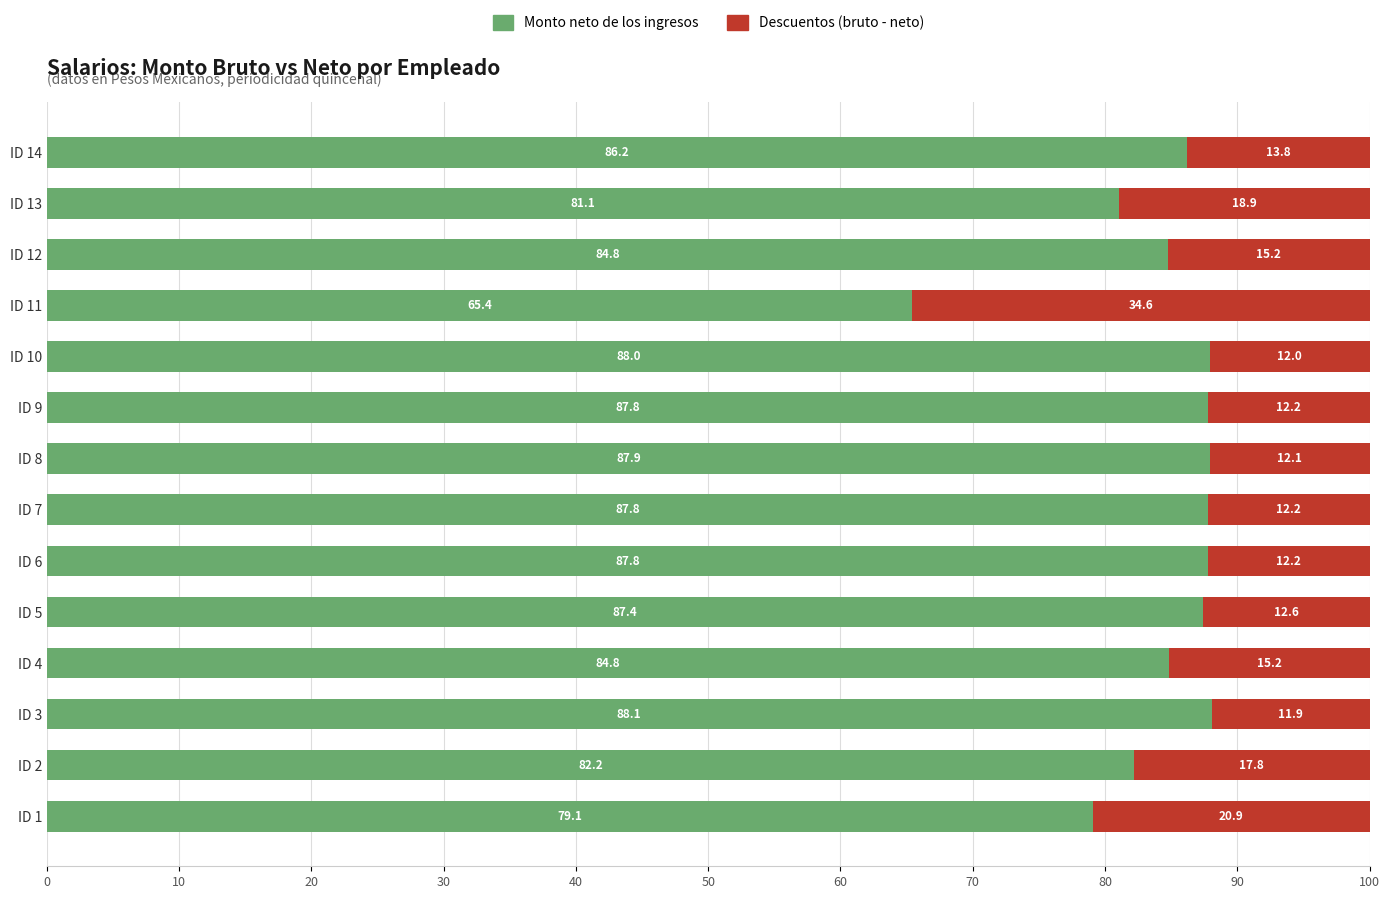

What is the sum of the Monto neto de los ingresos values at ID 6 and ID 1?

166.9